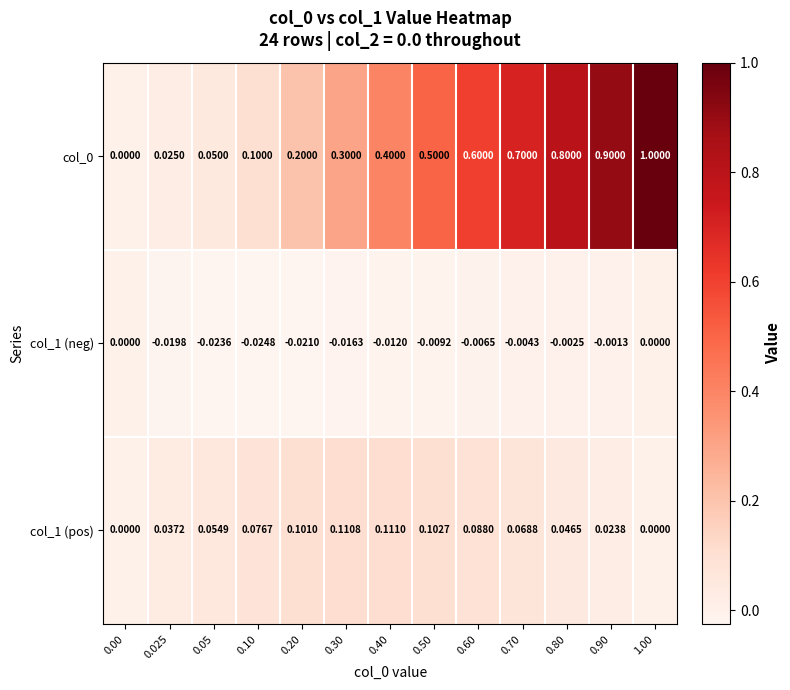

How many distinct data groups are displayed?

3